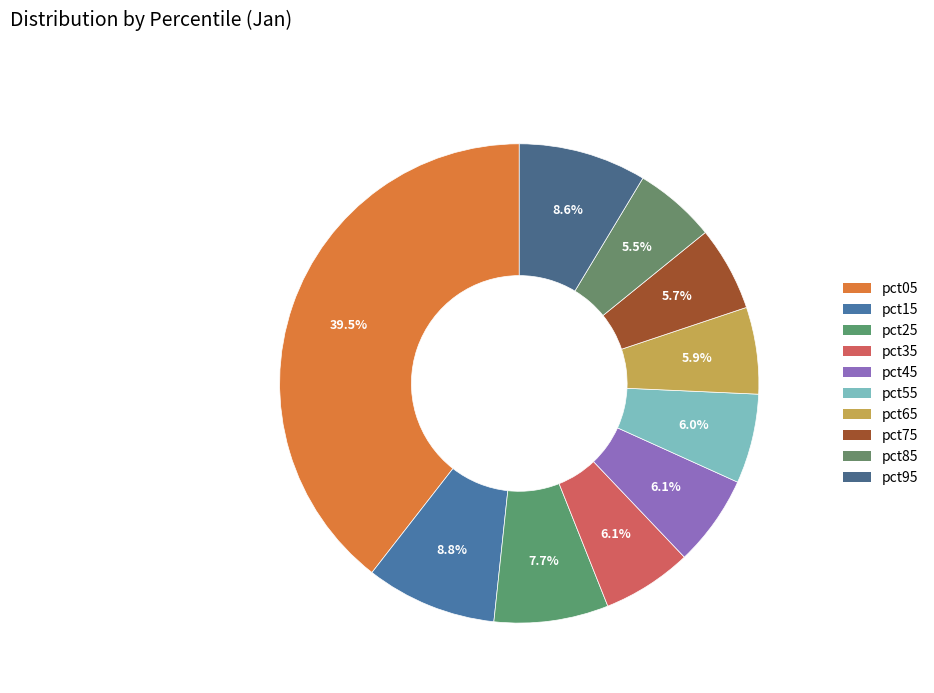

What is the total percentage of pct75 and pct55?

11.8%